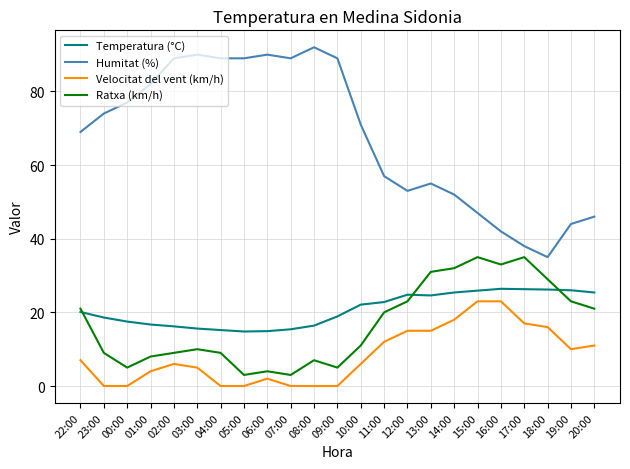

What is the greatest value displayed?

92.0